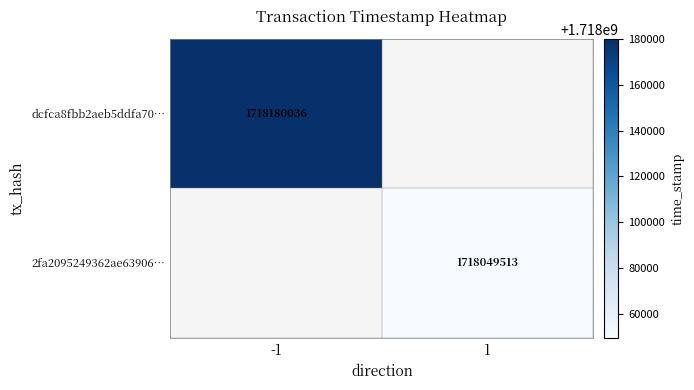

The 2fa2095249362ae63906… series shows 1718049513 at 1. True or false?

True